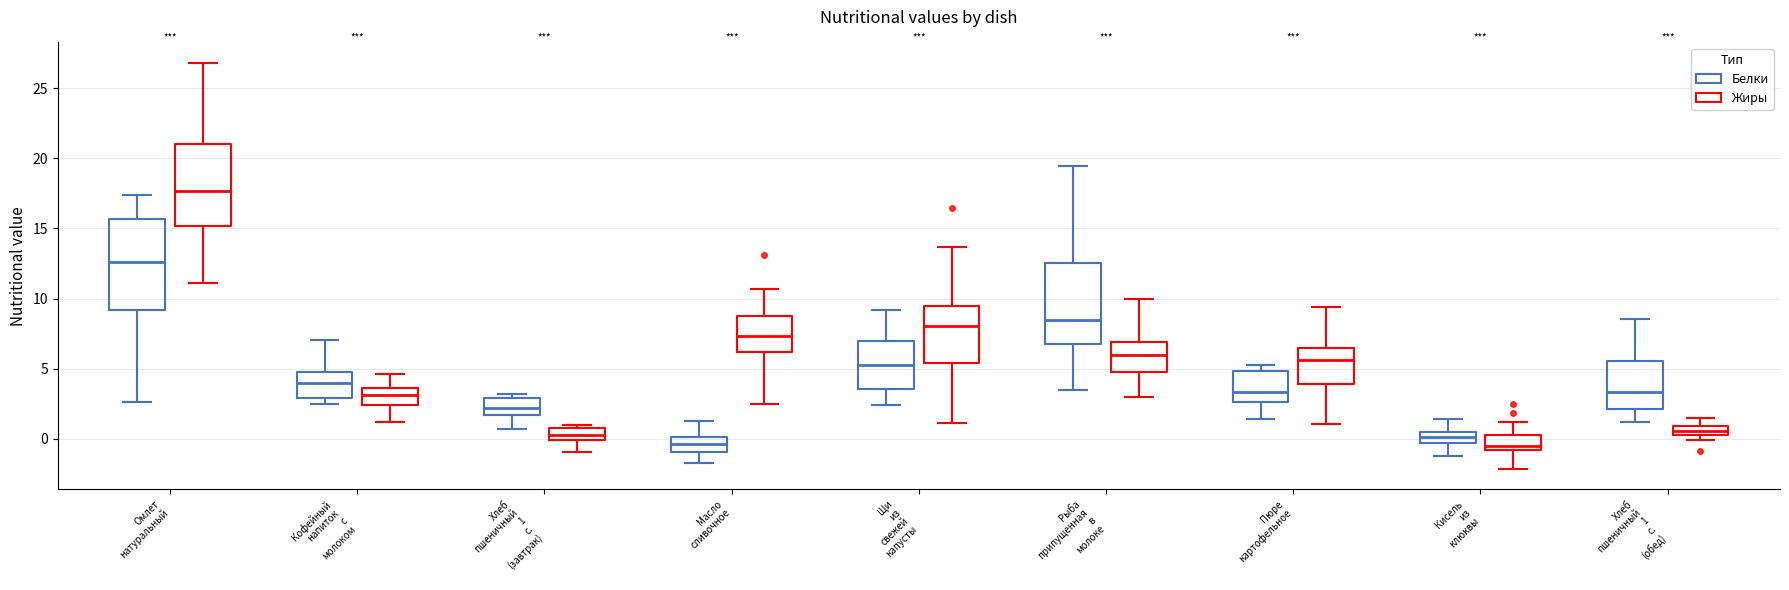

Where does the upper whisker of the box for Хлеб пшеничный 1 с. (обед) (Белки) end on the y-axis? The values are not printed on the chart, so give them approximately, as read against the axis.

8.5